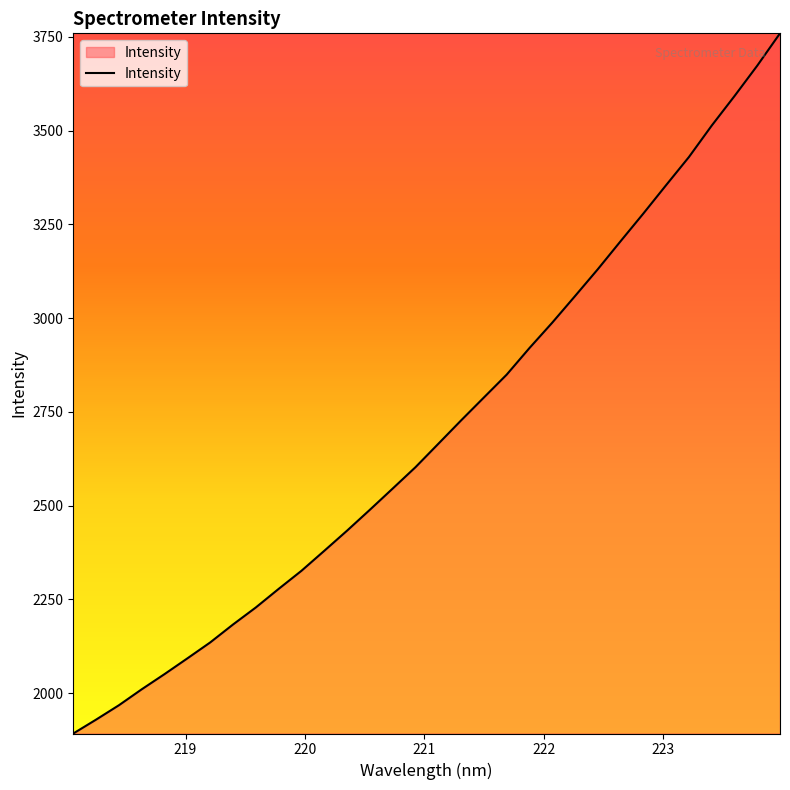

True or false: there are more than 2 points higher than both neighbors.

False